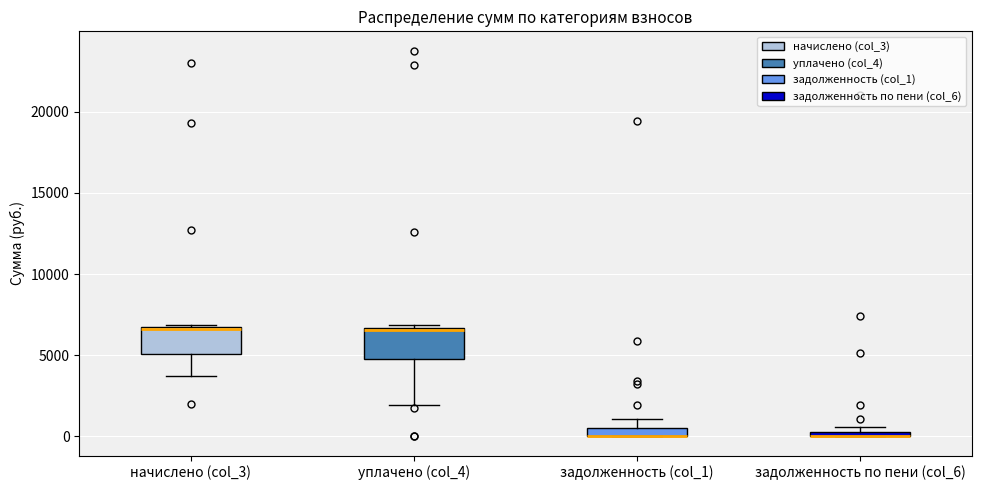

Where is the upper edge of the box for уплачено (col_4) on the y-axis? The values are not printed on the chart, so give them approximately, as read against the axis.

6500